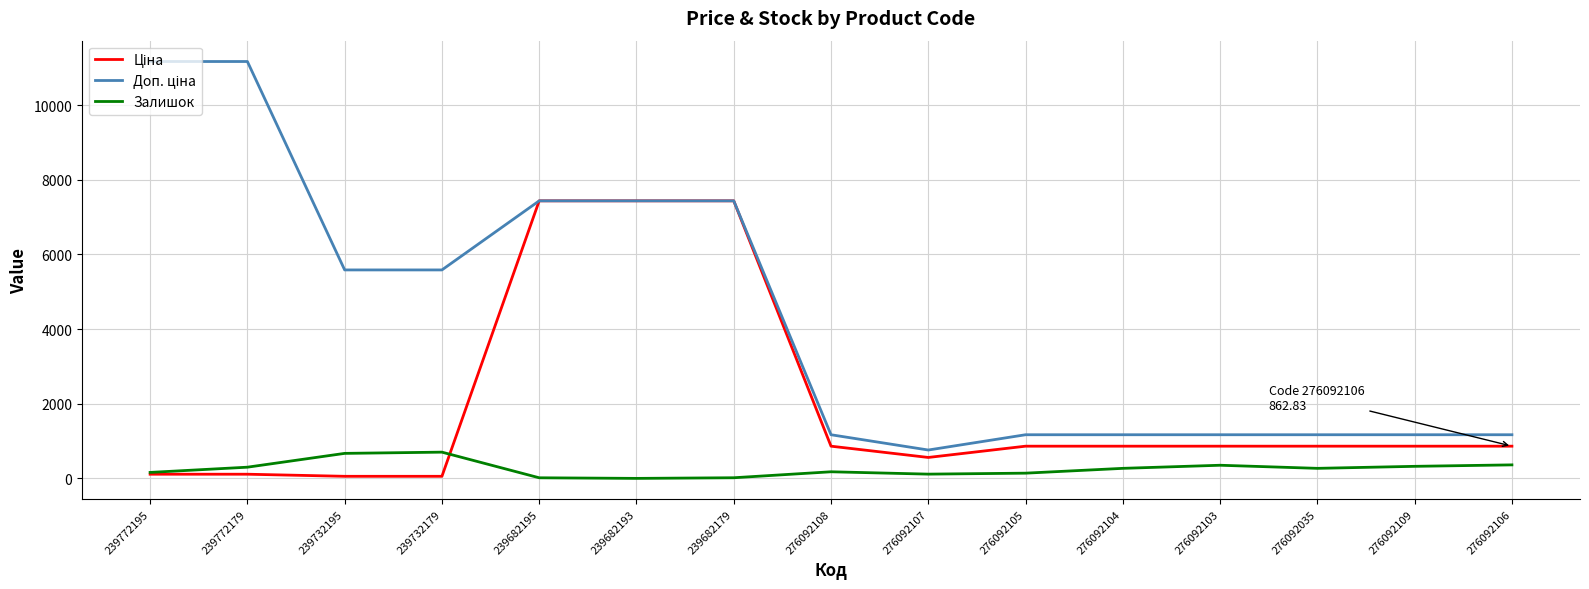

What is the spread (max minus min) of values at 239682193?

7436.2